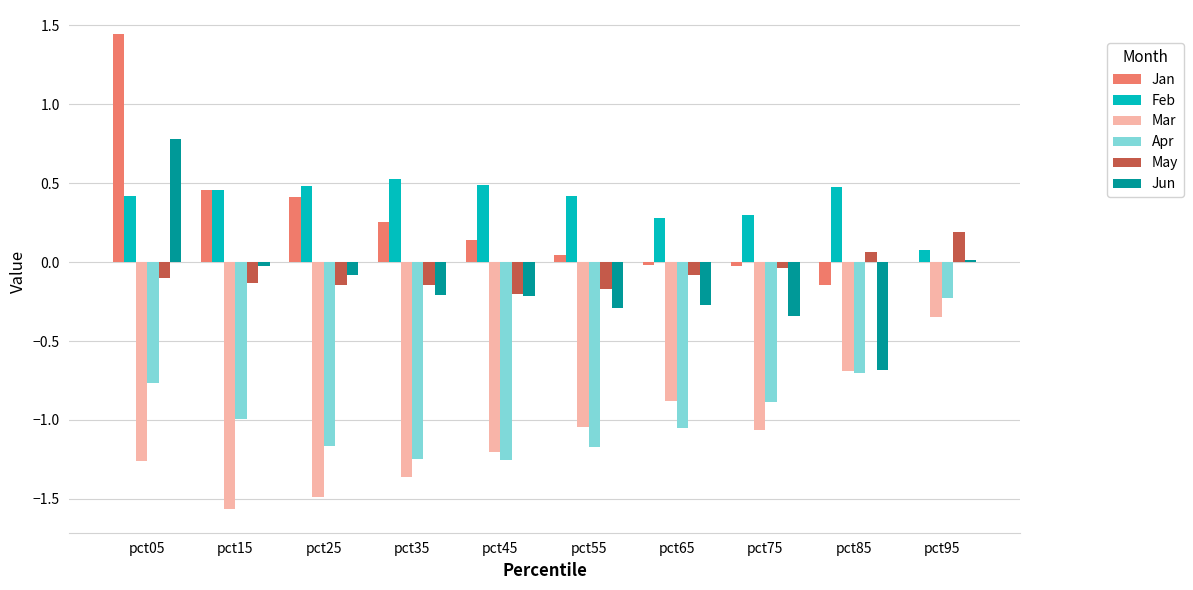

True or false: Jun has a value of 1.2 at pct05.

False